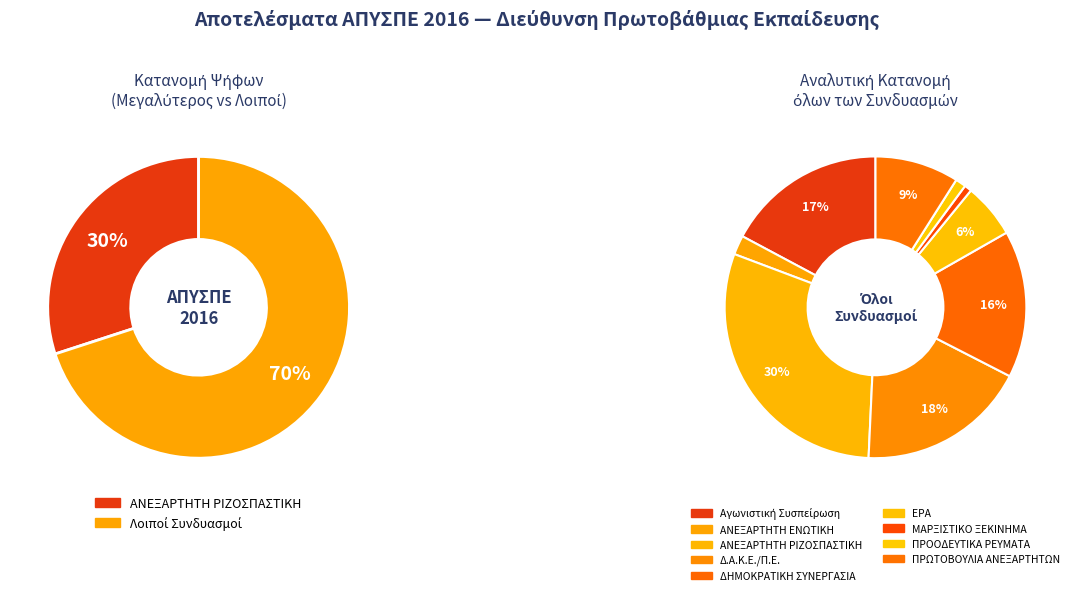

What percentage is NOT represented by ΠΡΩΤΟΒΟΥΛΙΑ ΑΝΕΞΑΡΤΗΤΩΝ?

91.0%